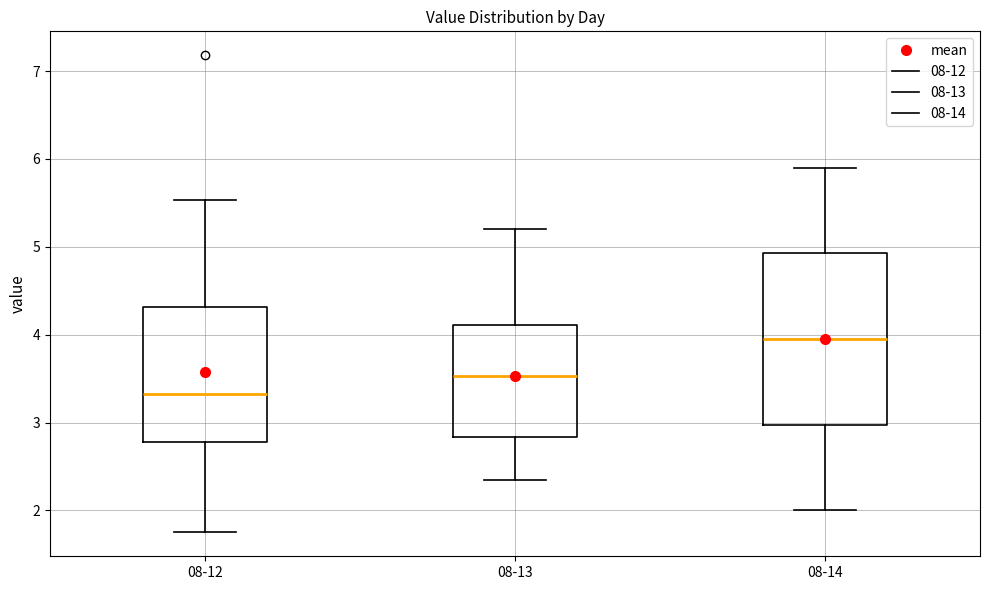

Reading left to right, transcribe this box plot: for each box, give where its median line is, the range the box spans, and where its two whiskers end, as read against the y-axis. The values are not printed on the chart, so give them approximately, as read against the axis.

08-12: median 3.3, box 2.8 to 4.3, whiskers 1.8 to 5.5
08-13: median 3.5, box 2.8 to 4.1, whiskers 2.4 to 5.2
08-14: median 4.0, box 3.0 to 4.9, whiskers 2.0 to 5.9